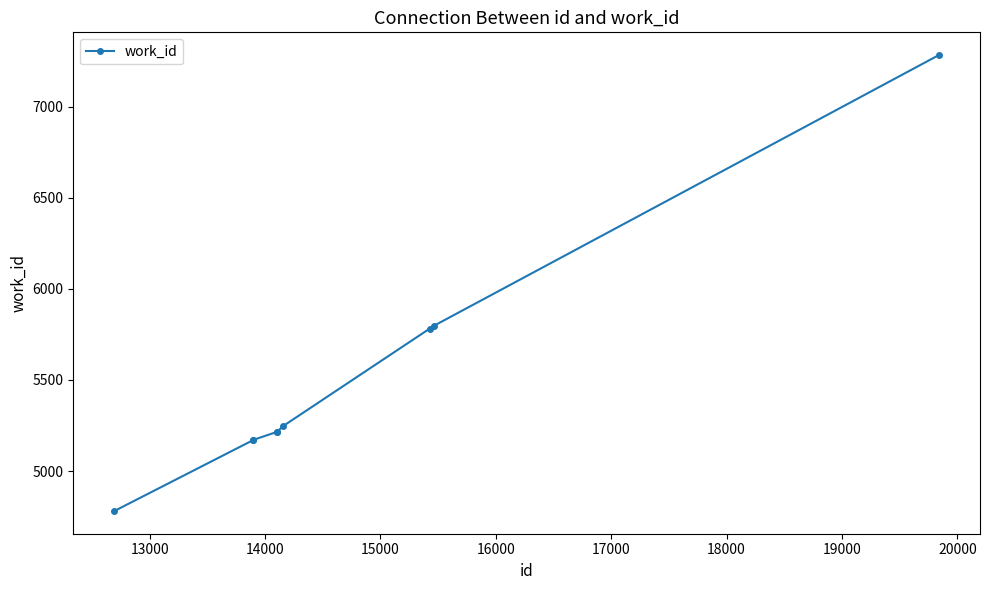

What is the greatest value displayed?

7283